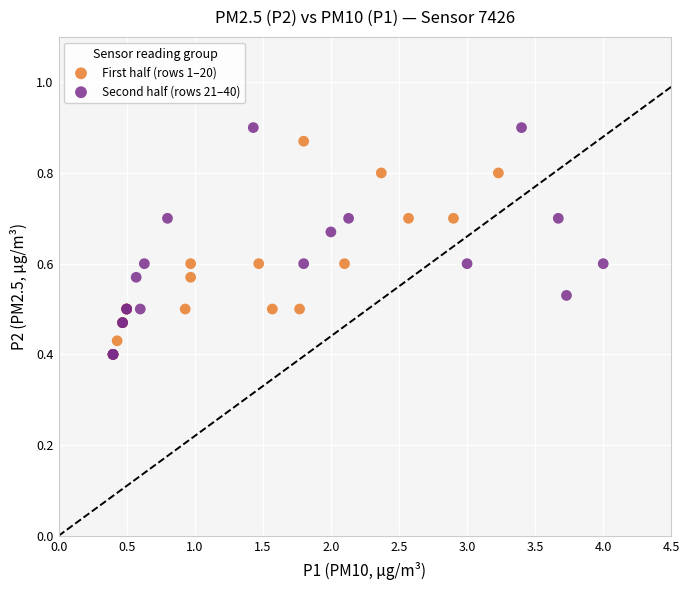

Which series reaches the maximum Y coordinate?

Second half (rows 21–40)